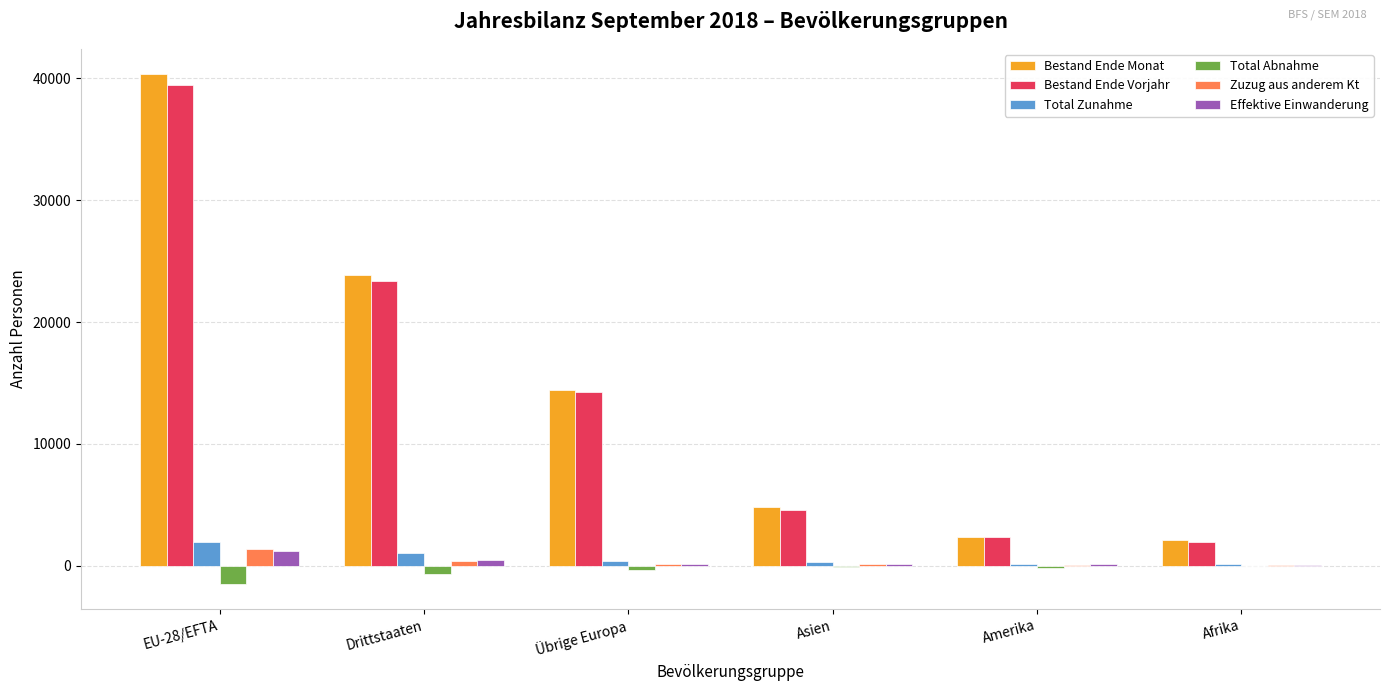

Which series changed the most between EU-28/EFTA and Amerika?

Bestand Ende Monat